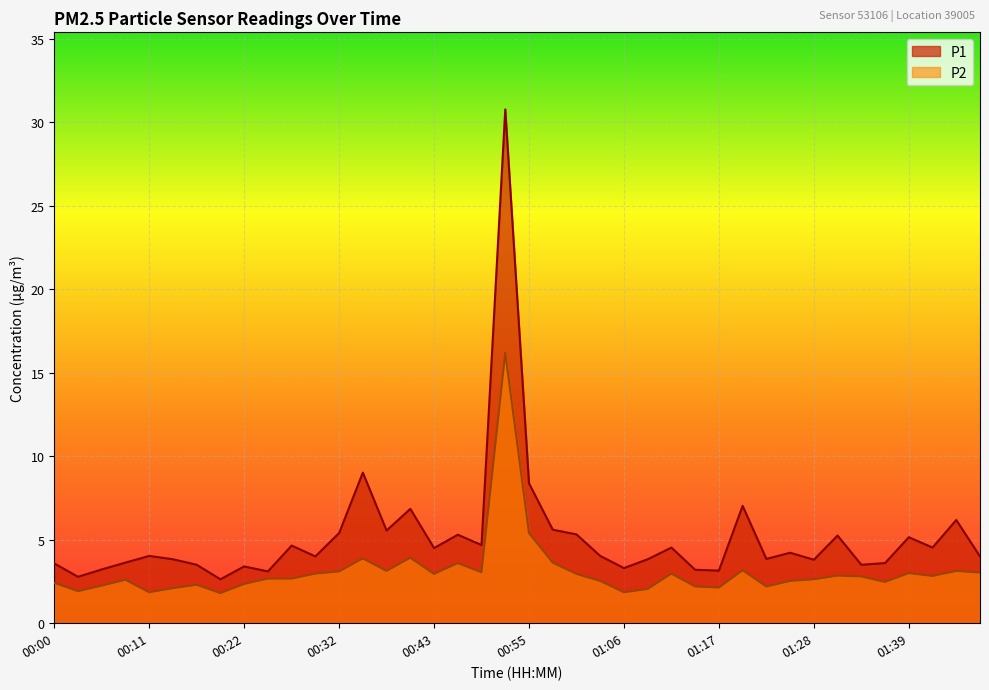

At which category does P2 reach its first local peak?

00:08